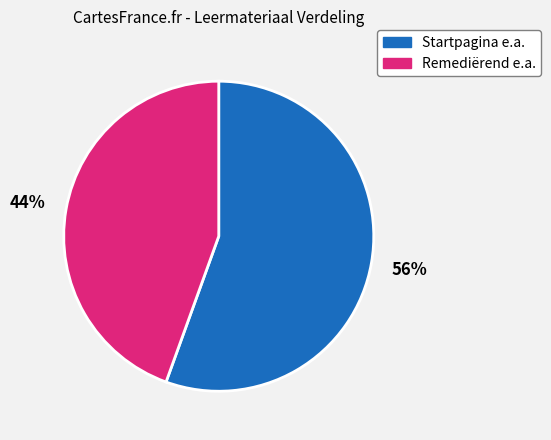

How many slices are in this pie chart?

2